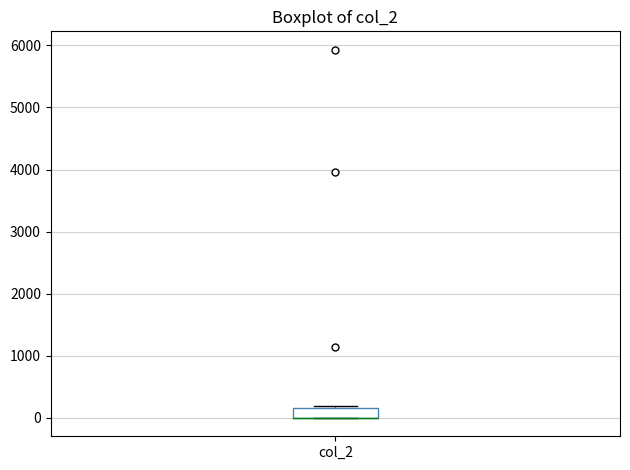

Read this box plot against the y-axis: the position of the median line, the range covered by the box, and the ends of both whiskers. The values are not printed on the chart, so give them approximately, as read against the axis.

median 0 (drawn on the box's lower edge), box 0 to 200, whiskers 0 to 200 (just above the box's upper edge)